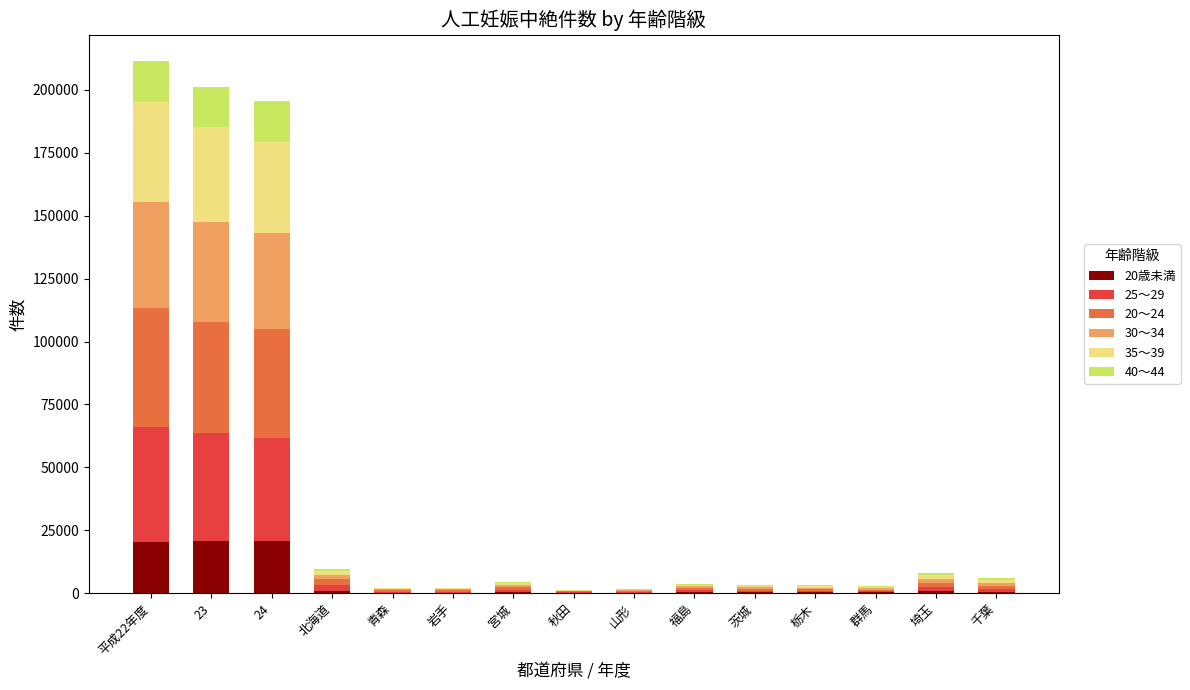

Is it true that 20歳未満 equals 320 at 栃木?

True